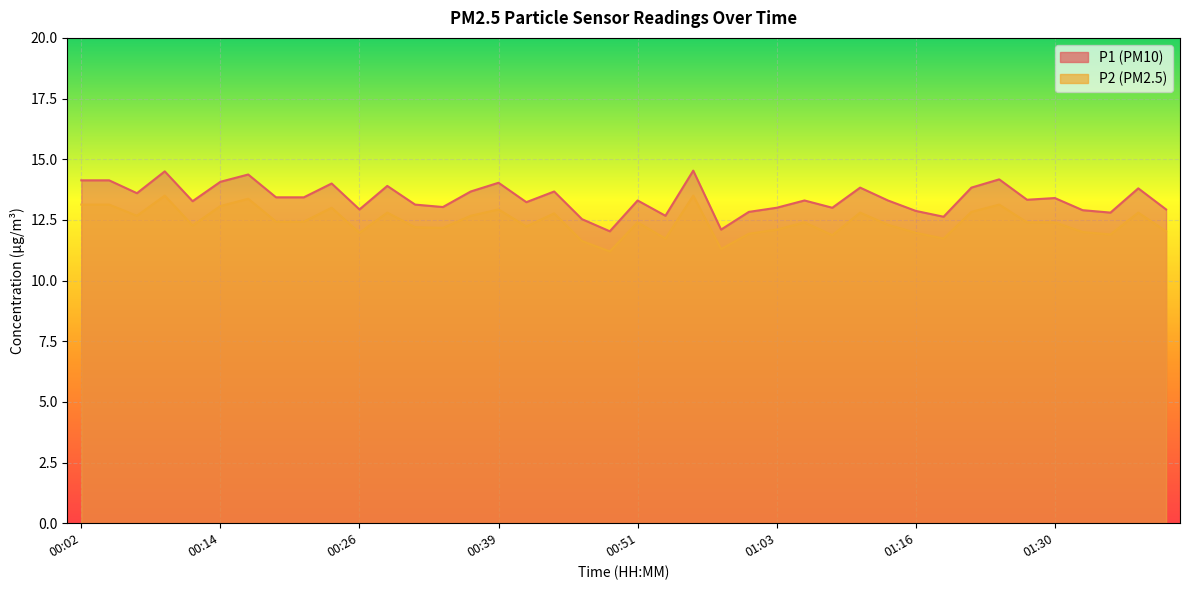

Which series has the largest total across all categories?

P1